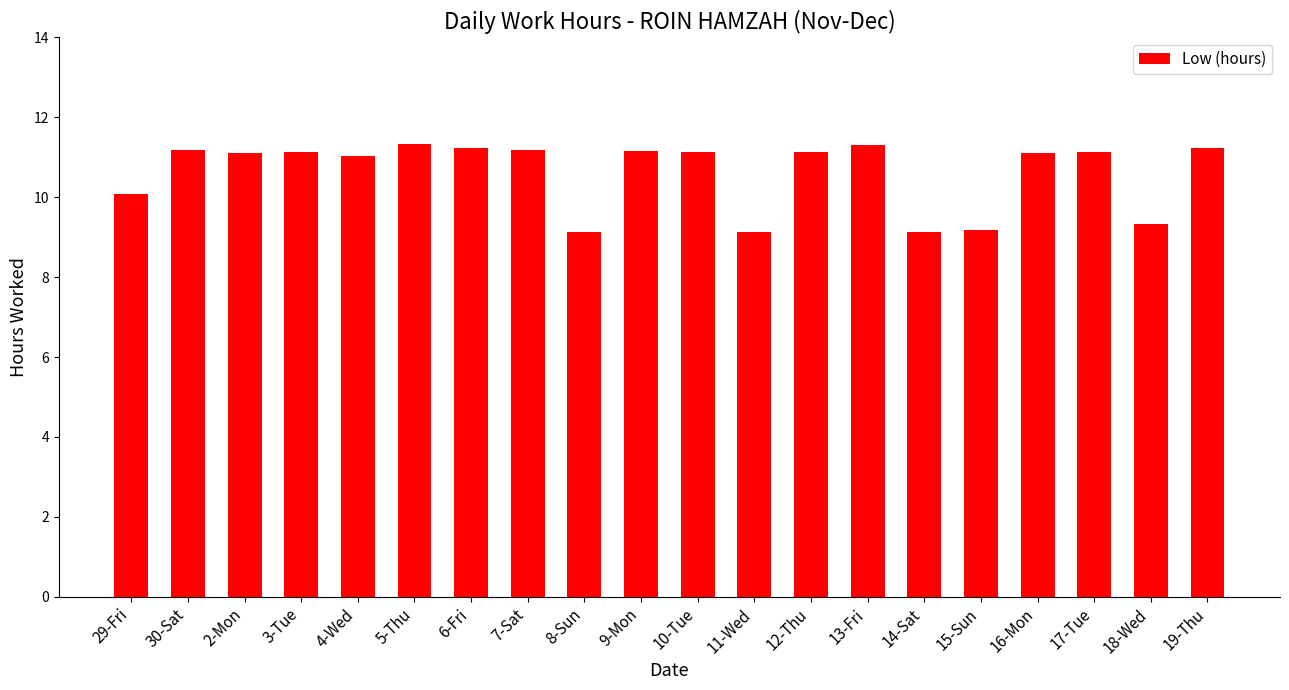

The value at 30-Sat is 11.2. True or false?

True